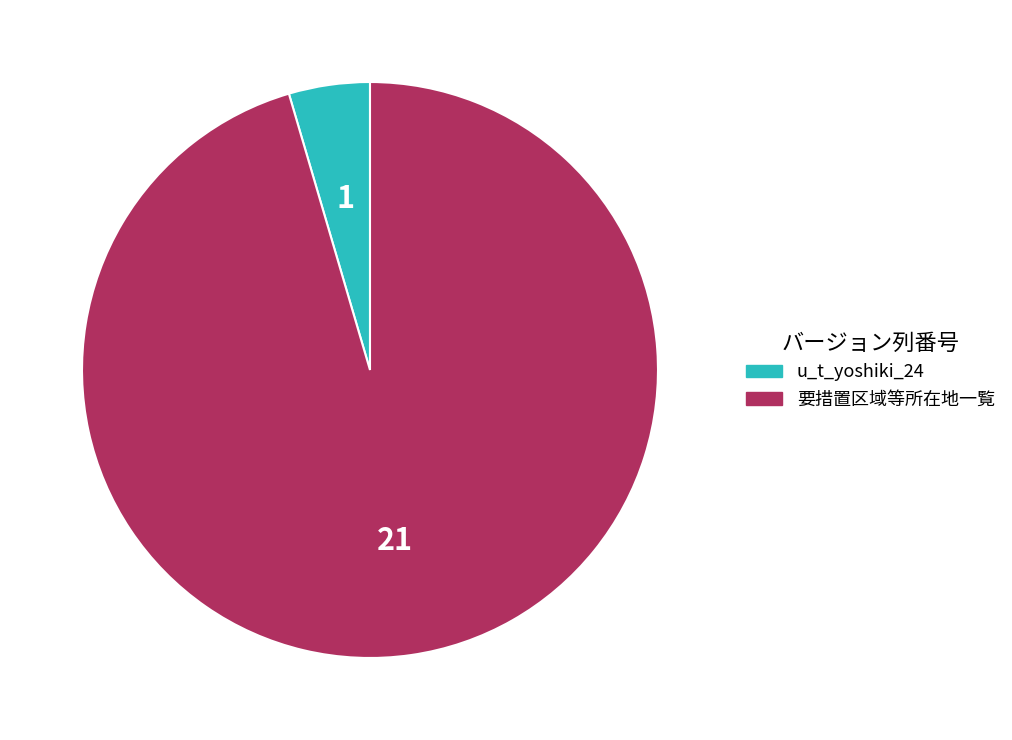

Do 要措置区域等所在地一覧 and u_t_yoshiki_24 together represent more than half of the pie?

Yes